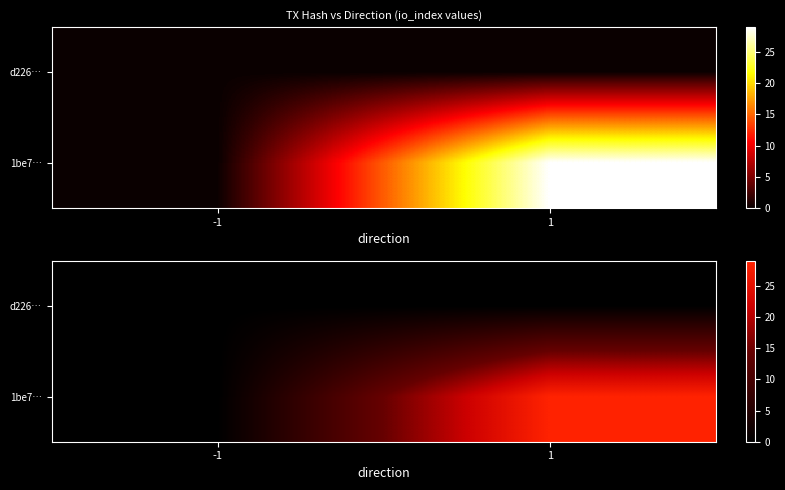

What is the difference between the 1be7… values at 1 and -1?

29